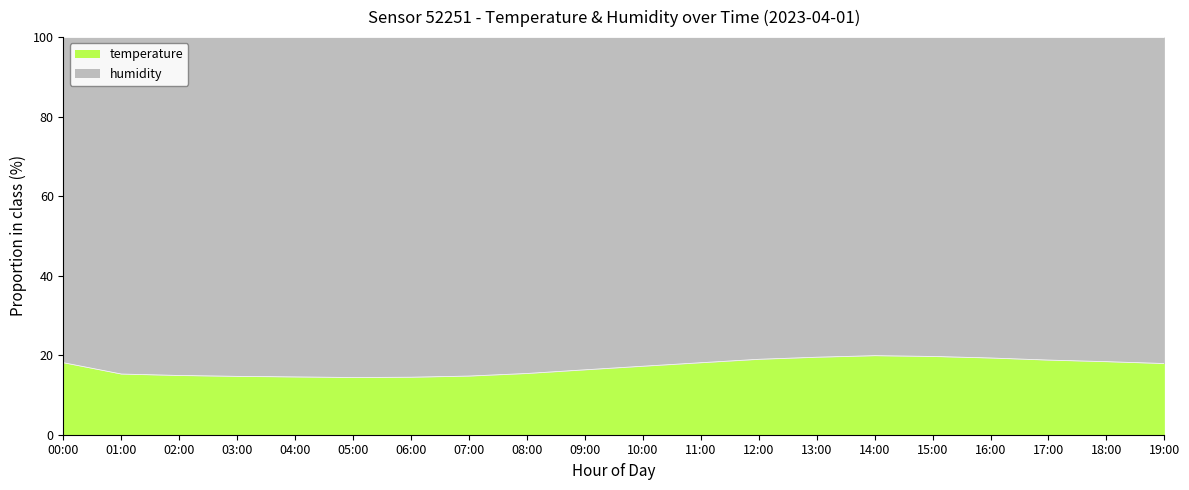

What is the sum of all values?

340.7